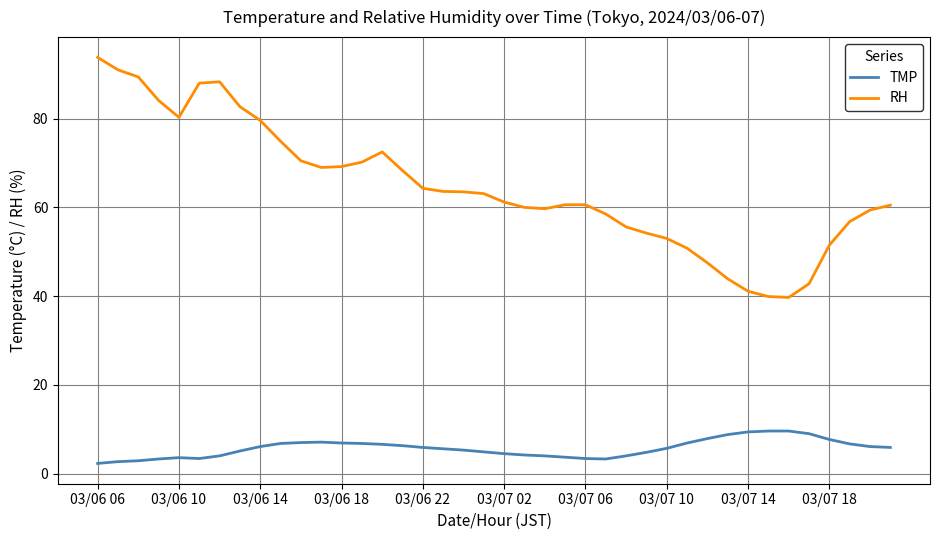

List the series in order of their peak value, lowest first.

TMP, RH